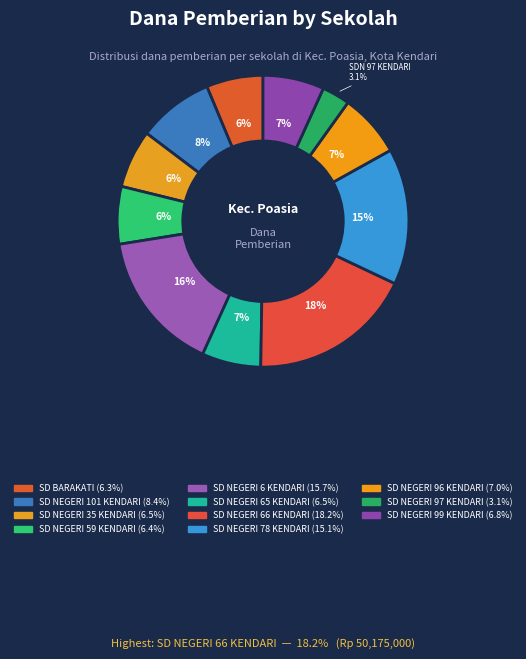

What percentage is the SD NEGERI 35 KENDARI slice, to the nearest percent?

6%